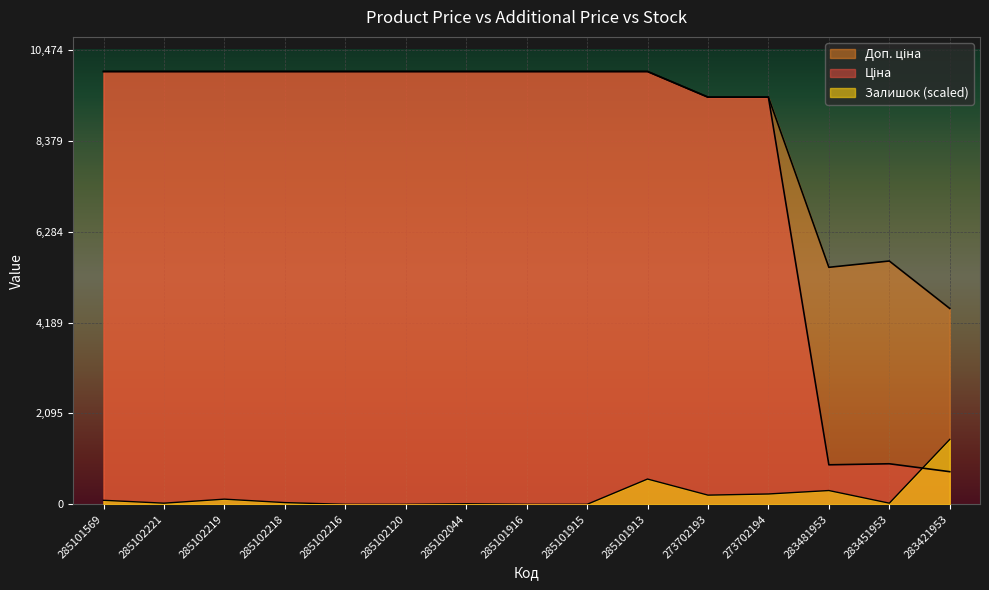

True or false: Залишок has a value of 26.5 at 285102221.

True